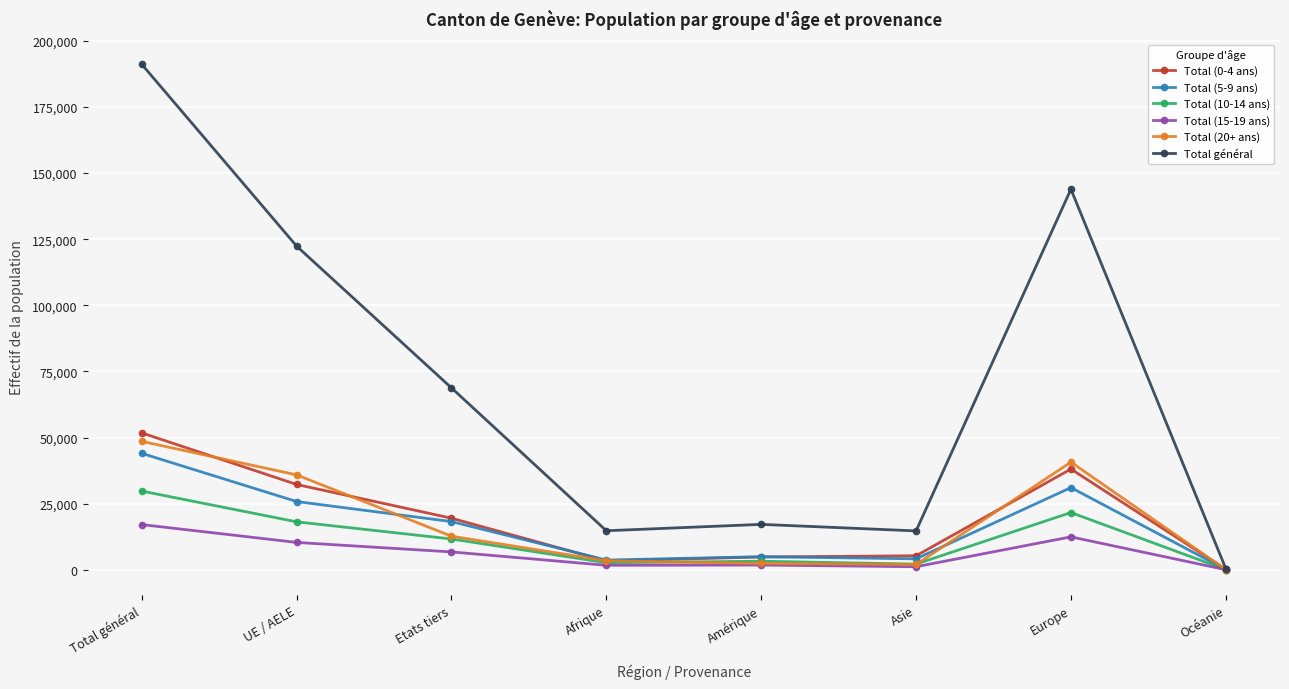

At how many categories does at least one series exceed 116534?

3